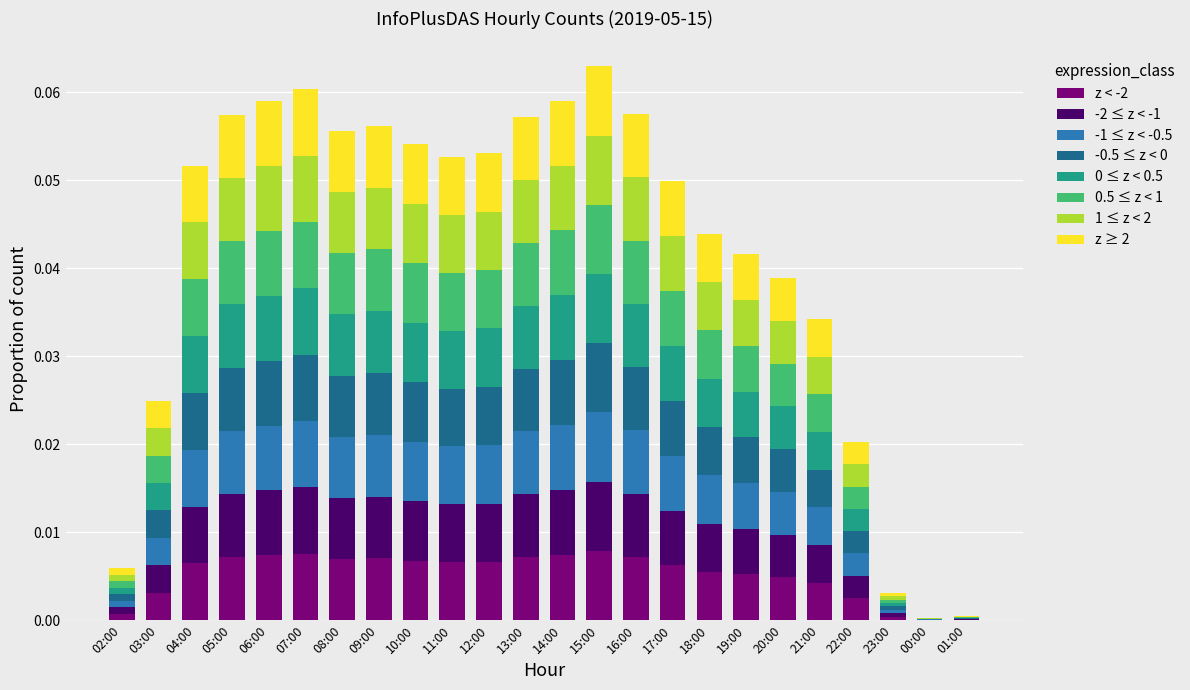

Does the chart contain stacked bars?

Yes